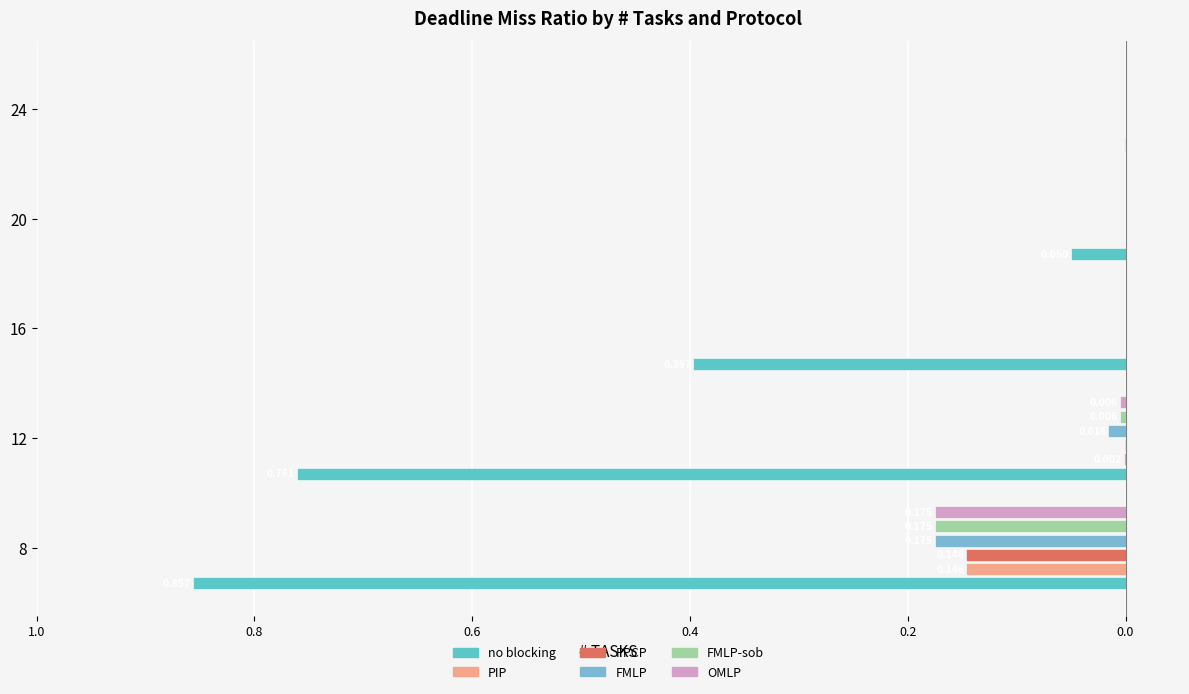

What position from the left is 0.2?

5